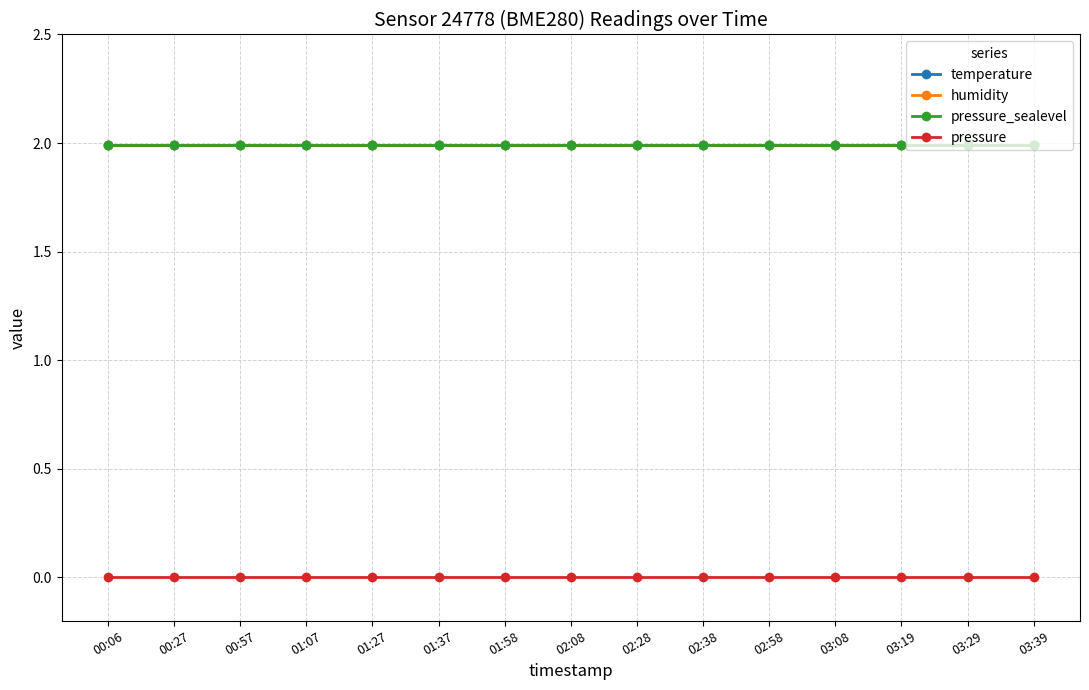

True or false: humidity and temperature intersect in this chart.

False